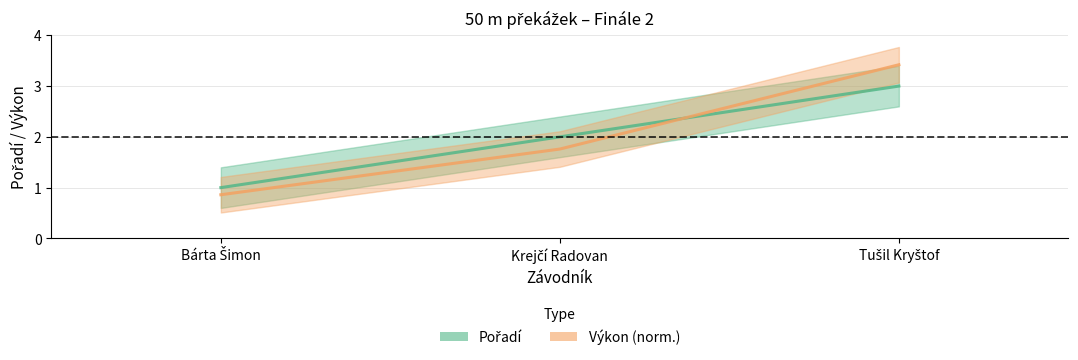

Which series has the widest spread of values?

Výkon (norm.)